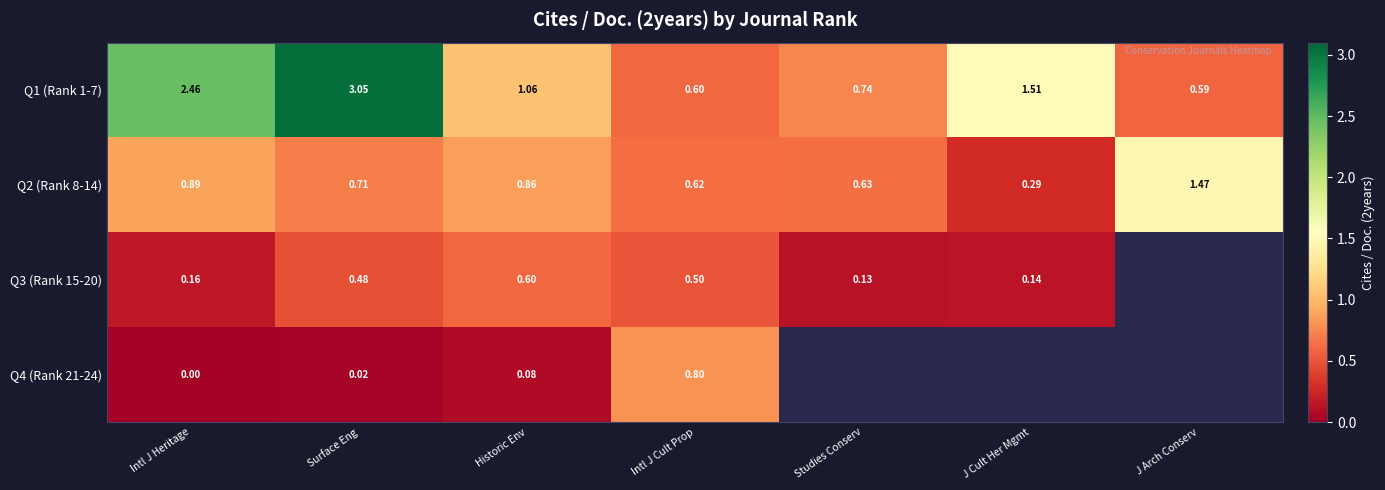

Is it true that Q3 (Rank 15-20) equals 0.6 at Historic Env?

True